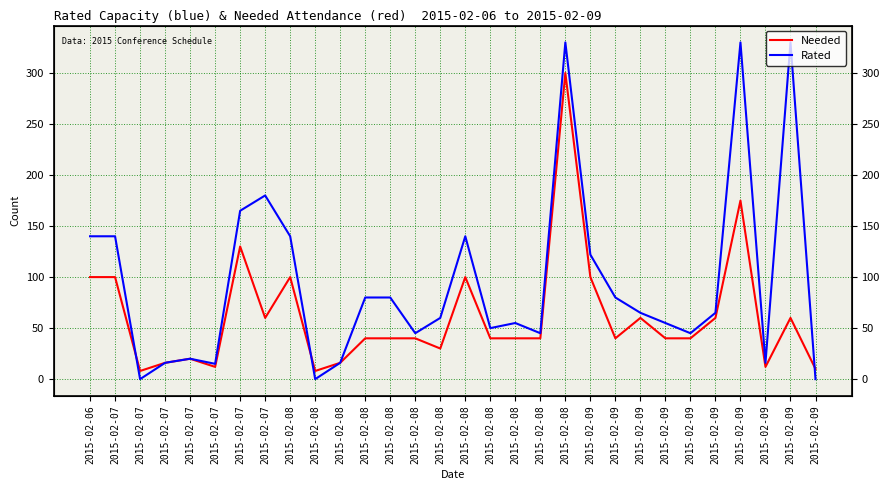

What are all the series names shown in the legend?

Needed, Rated